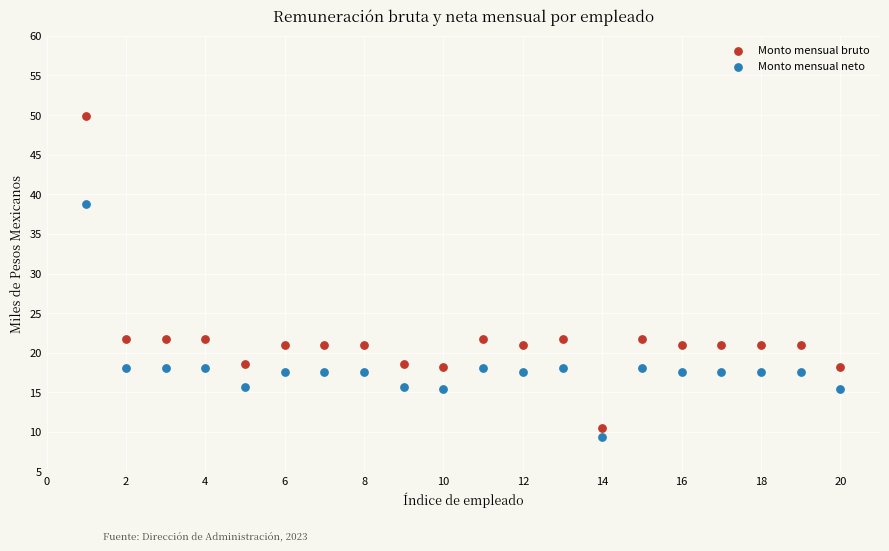

What are all the series names shown in the legend?

Monto mensual bruto, Monto mensual neto